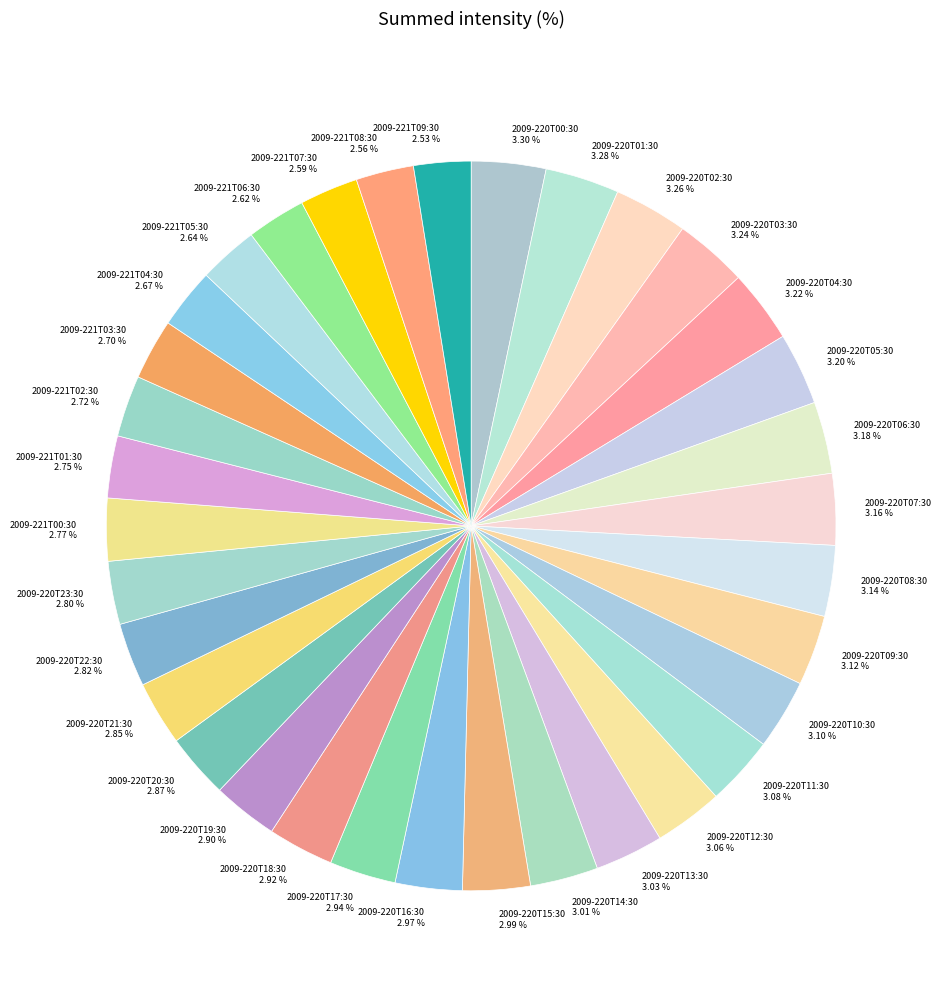

What is the ratio of the value at 2009-221T04:30 to the value at 2009-220T17:30?

0.9